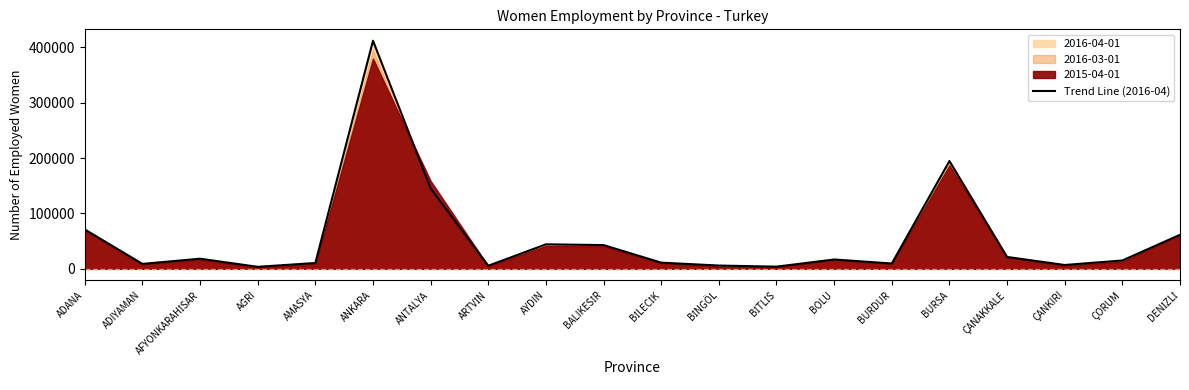

What is the label of the 20th point from the right?

ADANA